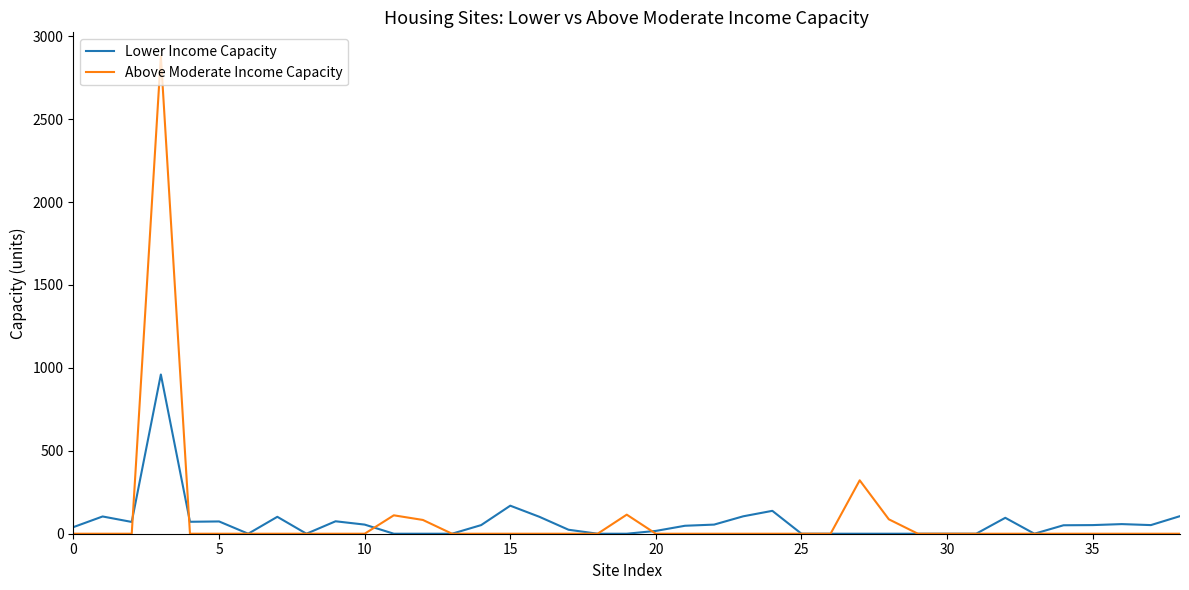

What is the greatest value displayed?

2879